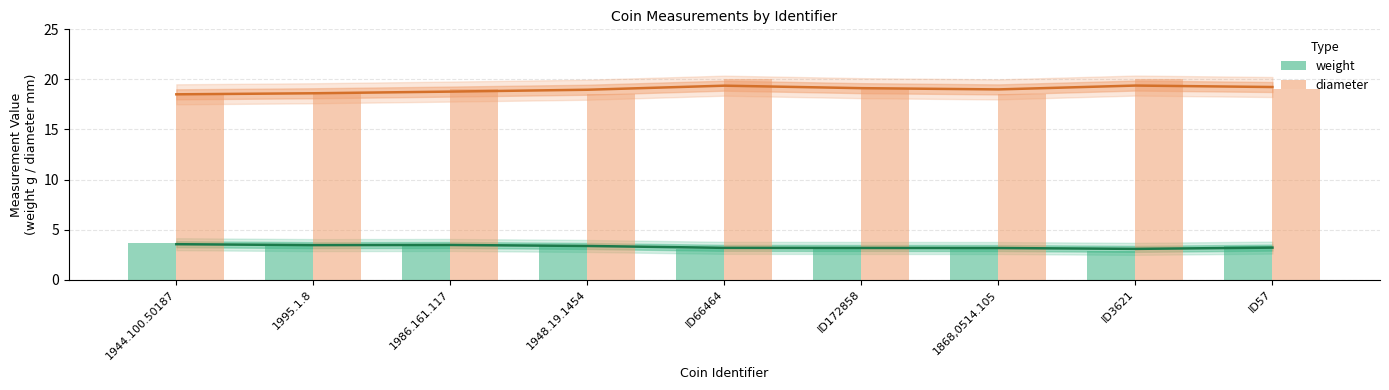

Reading left to right, extract all data points from this chart.

diameter: 1944.100.50187=18.5	1995.1.8=18.6	1986.161.117=18.8	1948.19.1454=19.0	ID66464=19.4	ID172858=19.1	1868,0514.105=19.0	ID3621=19.4	ID57=19.2
weight: 1944.100.50187=3.5	1995.1.8=3.5	1986.161.117=3.5	1948.19.1454=3.4	ID66464=3.2	ID172858=3.2	1868,0514.105=3.2	ID3621=3.1	ID57=3.2
weight (bar): 1944.100.50187=3.6	1995.1.8=3.3	1986.161.117=3.6	1948.19.1454=3.4	ID66464=3.0	ID172858=3.2	1868,0514.105=3.3	ID3621=2.9	ID57=3.3
diameter (bar): 1944.100.50187=18.5	1995.1.8=18.5	1986.161.117=19.0	1948.19.1454=18.5	ID66464=20.0	ID172858=19.0	1868,0514.105=18.5	ID3621=20.0	ID57=19.0